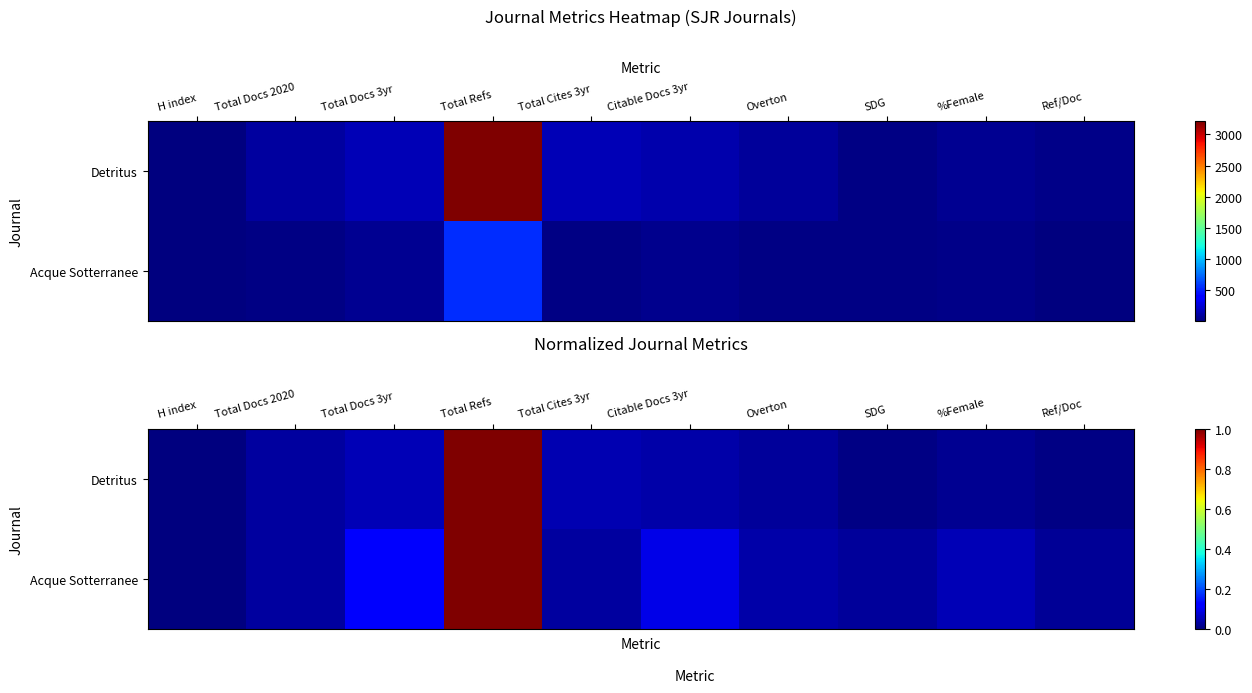

Rank the series at H index from lowest to highest value.

Detritus, Acque Sotterranee